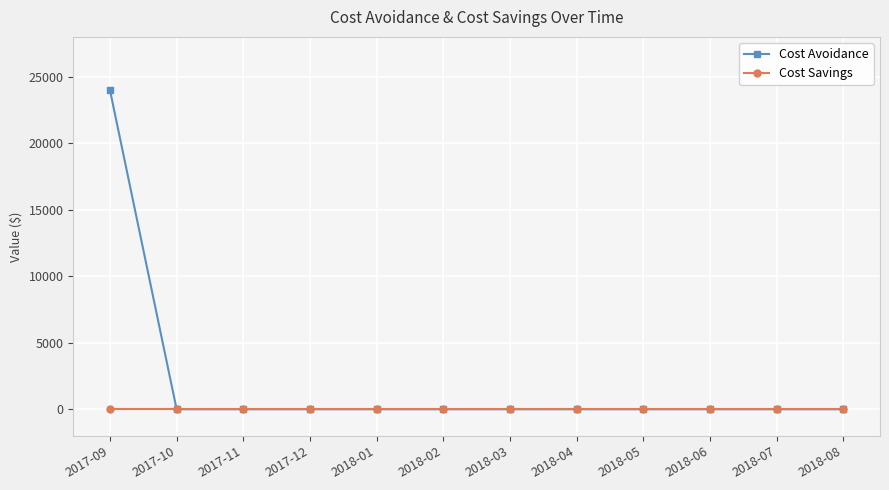

Which category has the highest value across all series?

2017-09